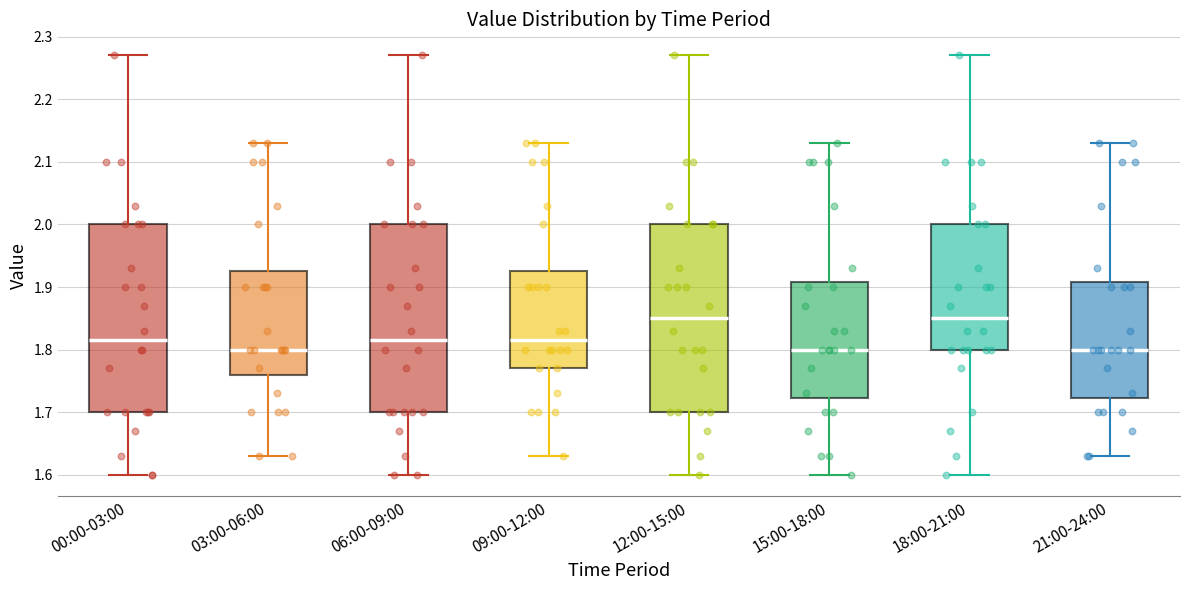

Reading left to right, read every box against the y-axis: the position of its median line, the range the box covers, and the ends of its whiskers. The values are not printed on the chart, so give them approximately, as read against the axis.

00:00-03:00: median 1.82, box 1.70 to 2.00, whiskers 1.60 to 2.27
03:00-06:00: median 1.80, box 1.76 to 1.93, whiskers 1.63 to 2.13
06:00-09:00: median 1.82, box 1.70 to 2.00, whiskers 1.60 to 2.27
09:00-12:00: median 1.82, box 1.77 to 1.93, whiskers 1.63 to 2.13
12:00-15:00: median 1.85, box 1.70 to 2.00, whiskers 1.60 to 2.27
15:00-18:00: median 1.80, box 1.72 to 1.91, whiskers 1.60 to 2.13
18:00-21:00: median 1.85, box 1.80 to 2.00, whiskers 1.60 to 2.27
21:00-24:00: median 1.80, box 1.72 to 1.91, whiskers 1.63 to 2.13